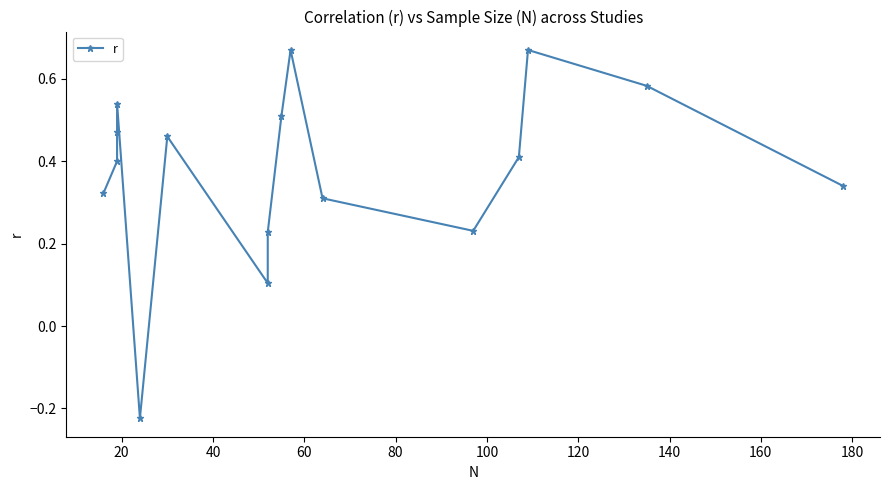

How many data points does each series have?

16